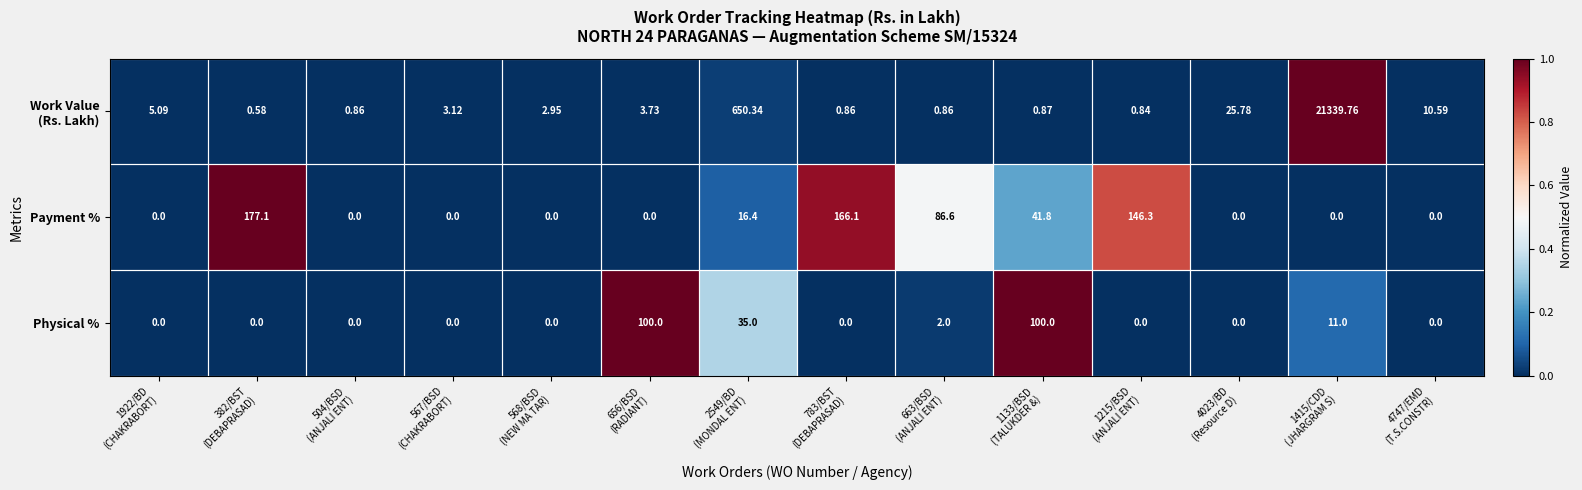

Count the number of data series in this chart.

3